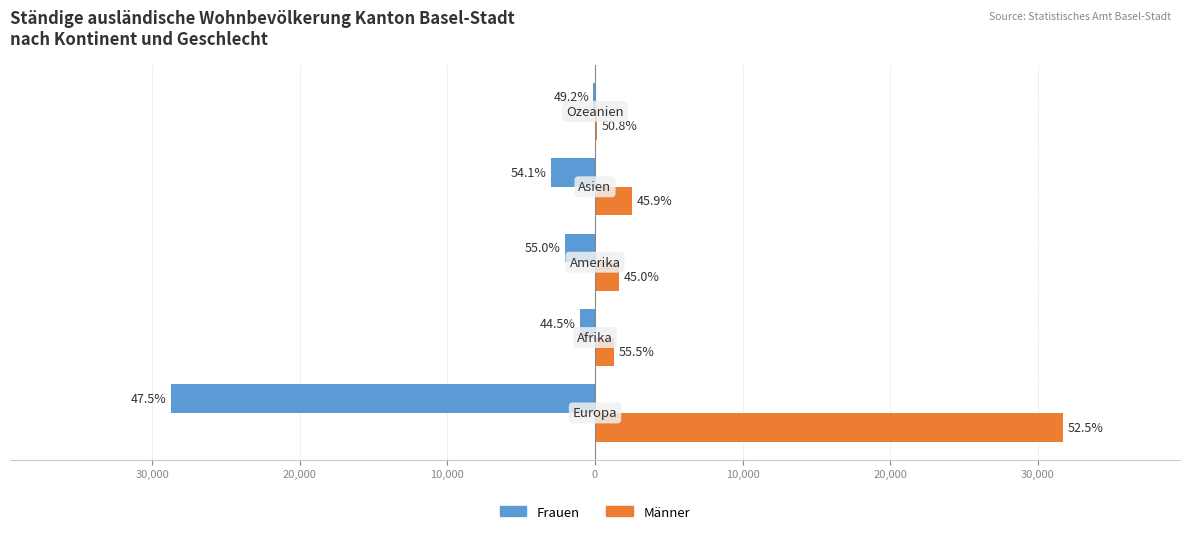

What is the value of the Frauen bar at the 3rd from the left?

-2025